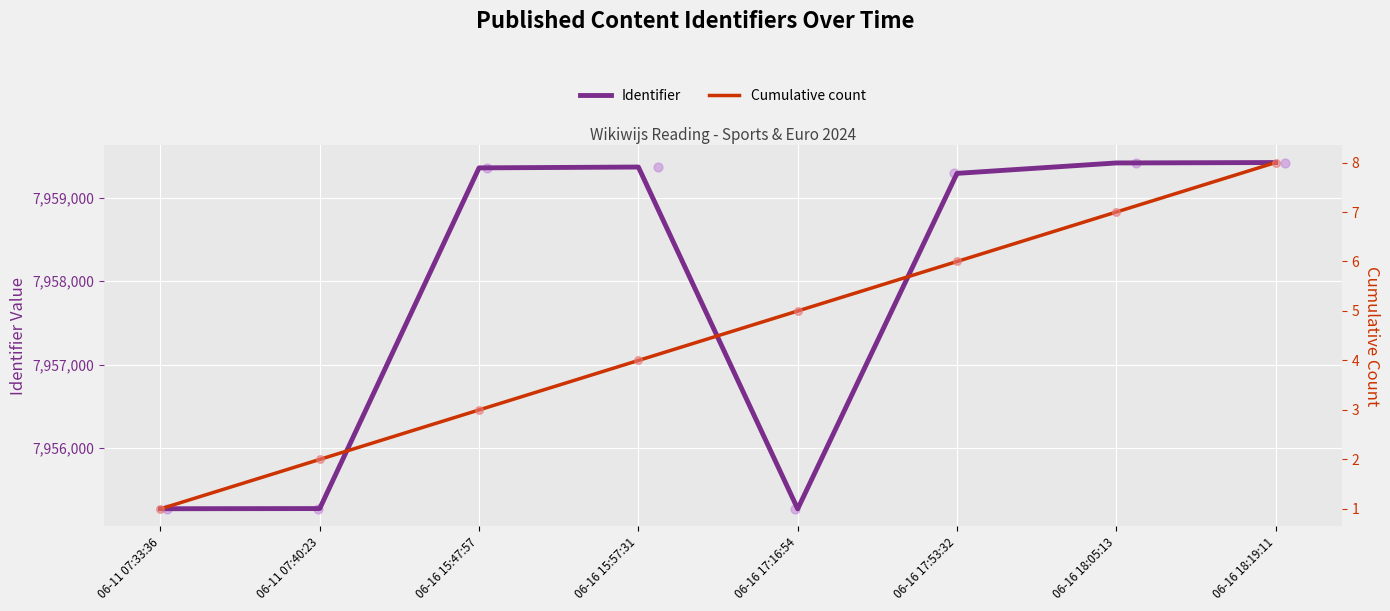

At how many categories does at least one series exceed 1942118?

8